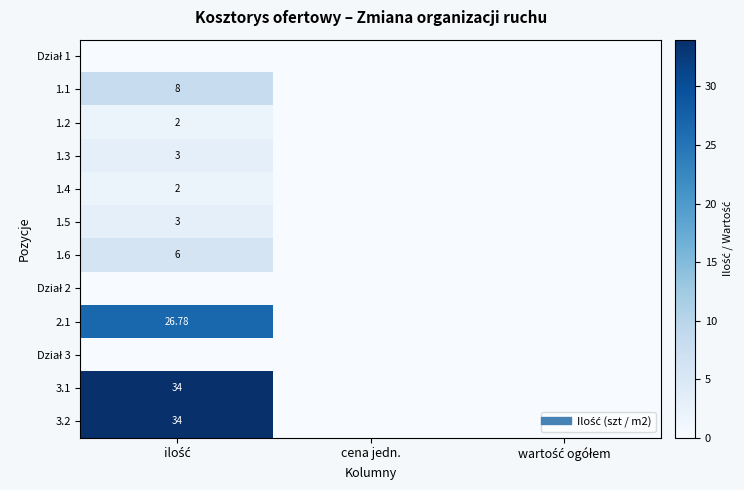

List the series in order of their peak value, lowest first.

Dział 1, Dział 2, Dział 3, 1.2, 1.4, 1.3, 1.5, 1.6, 1.1, 2.1, 3.1, 3.2